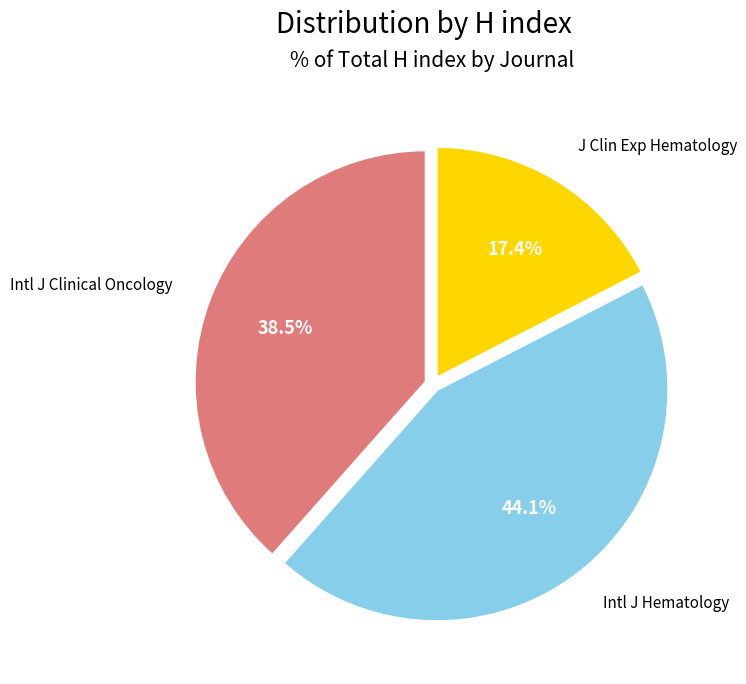

Is there any slice that represents more than half of the pie?

No